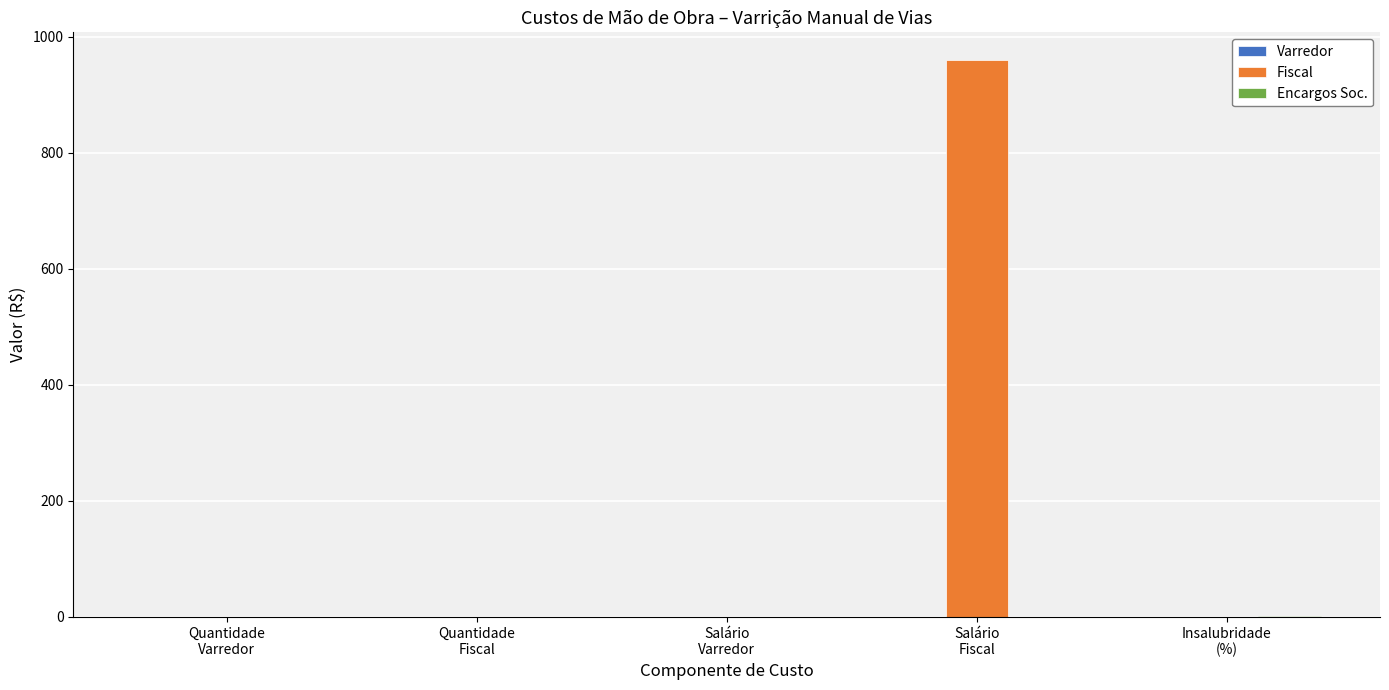

Which series has the largest total across all categories?

Fiscal